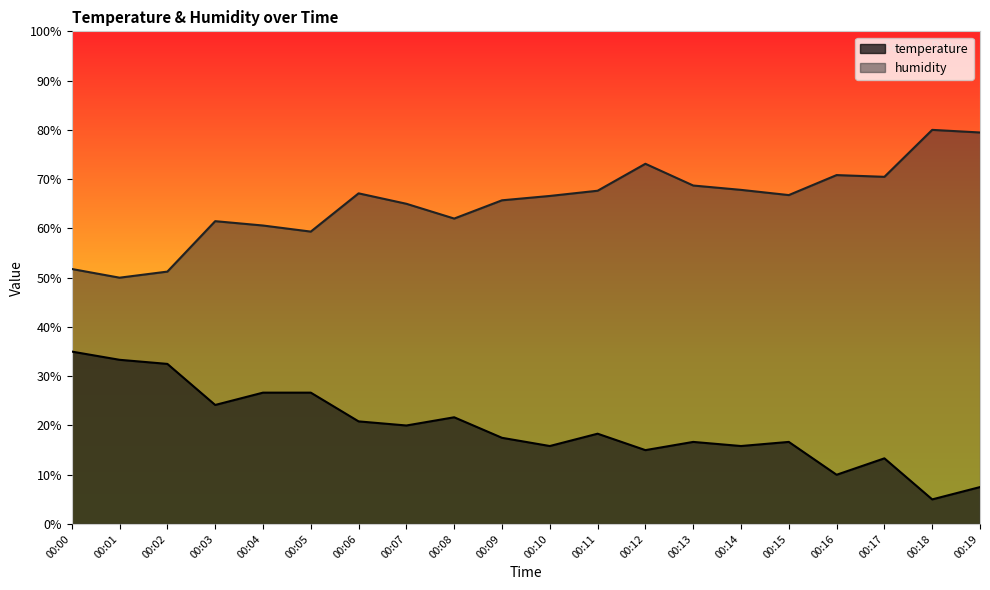

Which category has the lowest value in the humidity series?

00:01